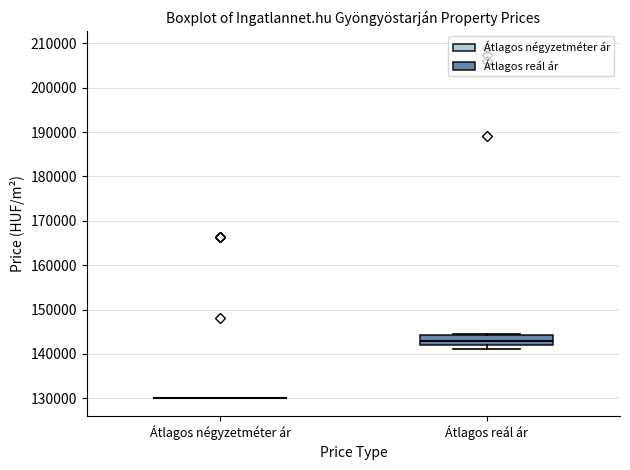

Comparing the boxes themselves (not the whiskers), which one is the tallest?

Átlagos reál ár